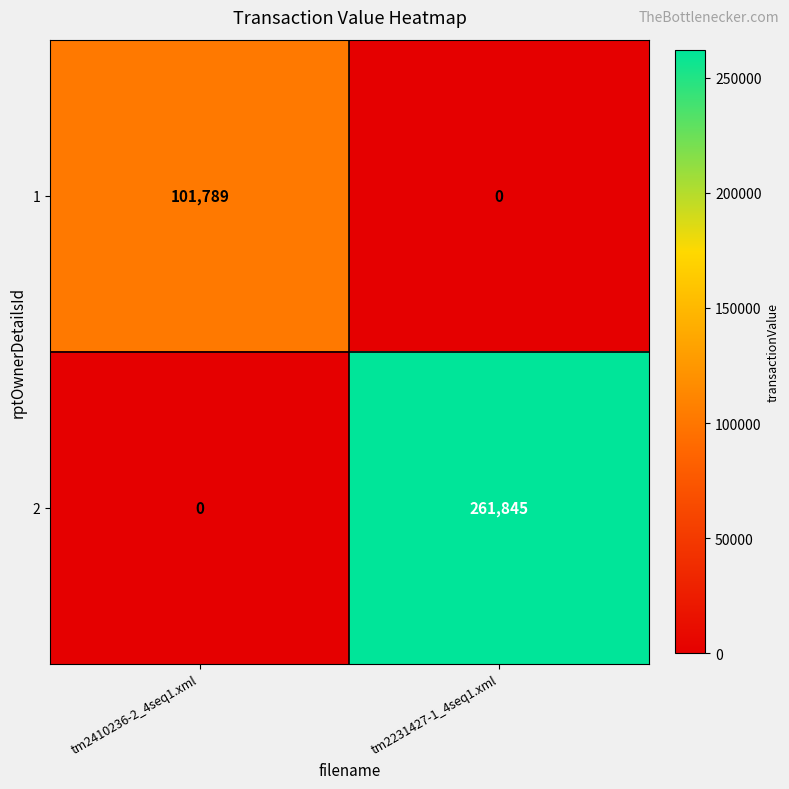

At how many categories does at least one series exceed 146803?

1